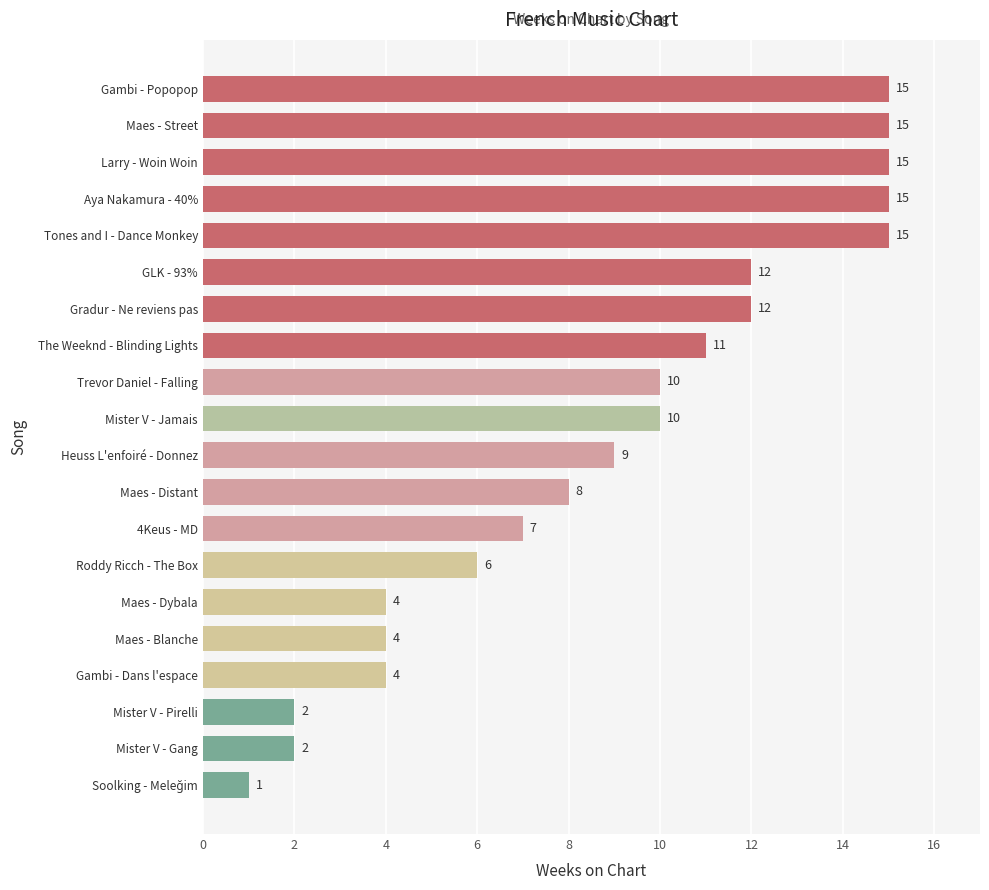

Reading bottom to top, extract all data points from this chart.

1	2	2	4	4	4	6	7	8	9	10	10	11	12	12	15	15	15	15	15